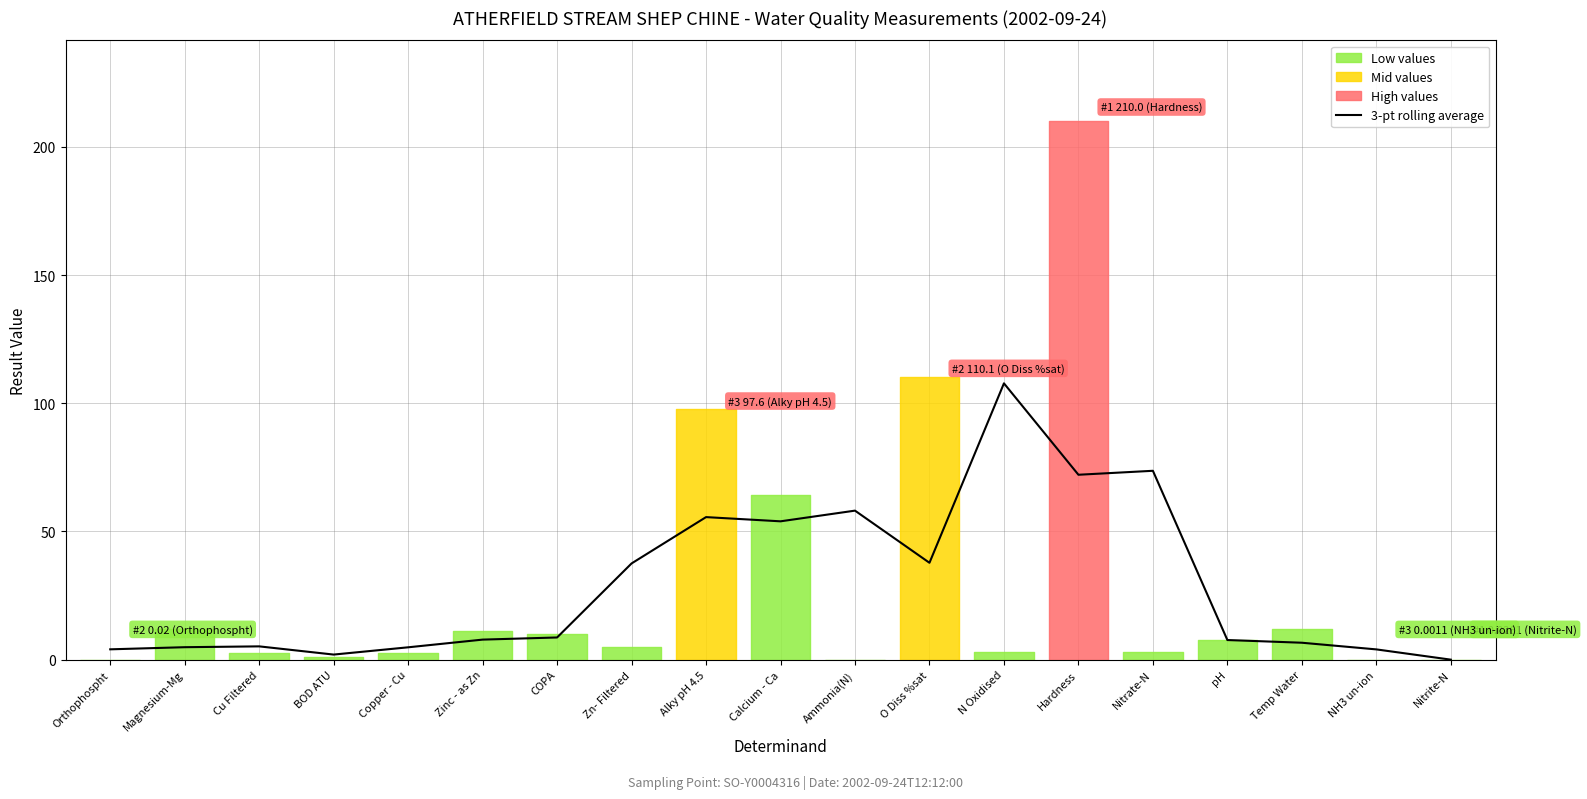

Reading right to left, what are all the values shown in this chart?

Nitrite-N=0.0	NH3 un-ion=4.0	Temp Water=6.6	pH=7.7	Nitrate-N=73.7	Hardness=72.1	N Oxidised=107.8	O Diss %sat=37.8	Ammonia(N)=58.1	Calcium - Ca=54.0	Alky pH 4.5=55.6	Zn- Filtered=37.5	COPA=8.7	Zinc - as Zn=7.8	Copper - Cu=4.8	BOD ATU=2.0	Cu Filtered=5.2	Magnesium-Mg=4.9	Orthophospht=4.0